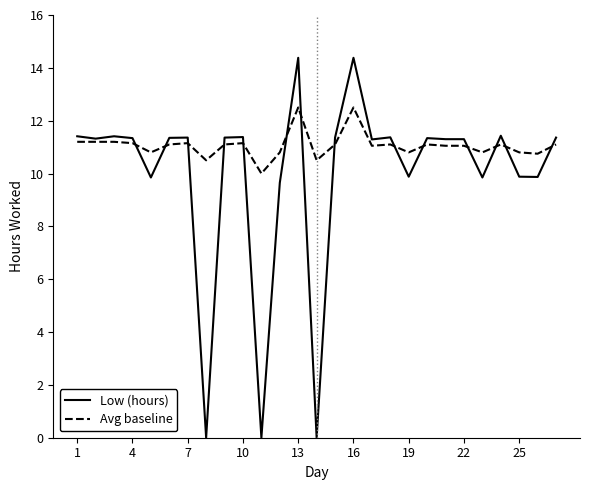

Is this an area chart (filled region under the line)?

No